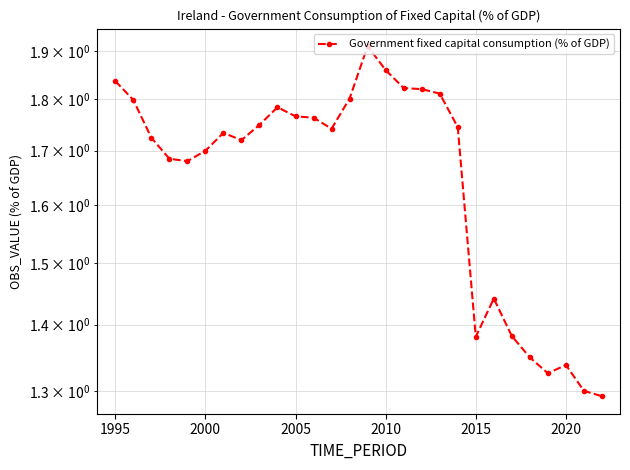

How many lines are shown in the chart?

1